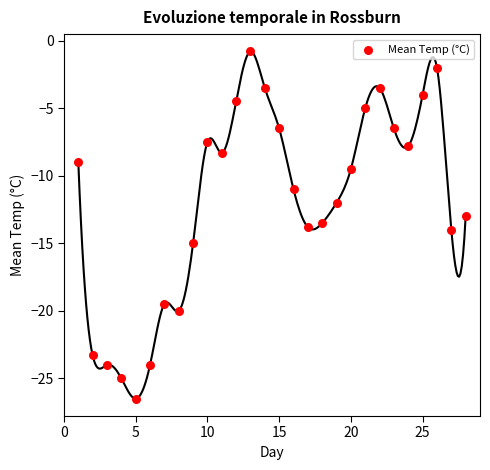

What is the range of X values (max minus min)?

27.0